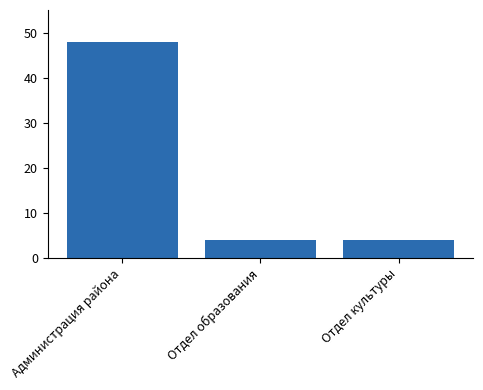

At which category does the chart reach its peak across all series?

Администрация района